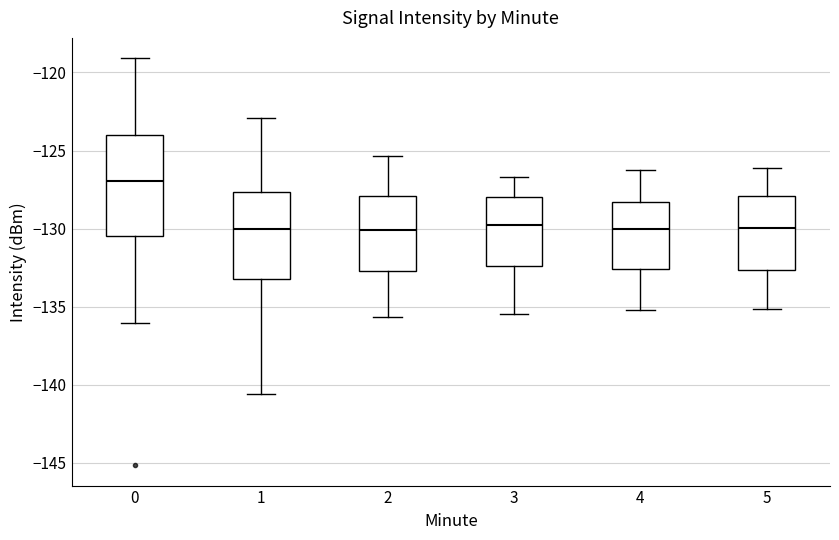

Reading left to right, read every box against the y-axis: the position of its median line, the range the box covers, and the ends of its whiskers. The values are not printed on the chart, so give them approximately, as read against the axis.

0: median -127.0, box -130.5 to -124.0, whiskers -136.0 to -119.0
1: median -130.0, box -133.0 to -127.5, whiskers -140.5 to -123.0
2: median -130.0, box -132.5 to -128.0, whiskers -135.5 to -125.5
3: median -130.0, box -132.5 to -128.0, whiskers -135.5 to -126.5
4: median -130.0, box -132.5 to -128.5, whiskers -135.0 to -126.0
5: median -130.0, box -132.5 to -128.0, whiskers -135.0 to -126.0